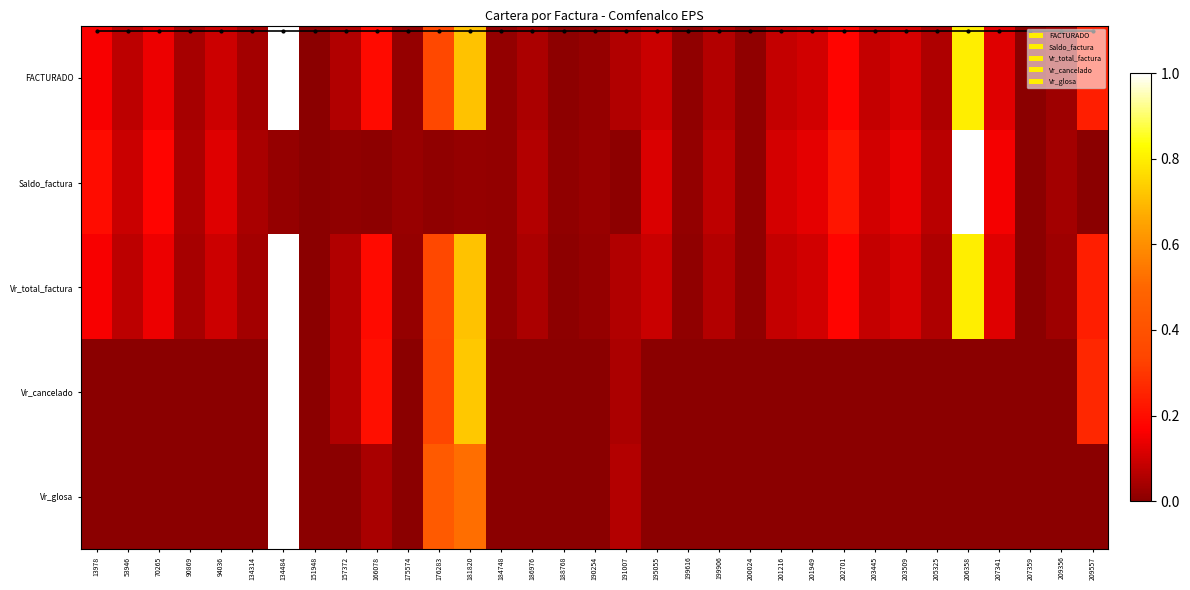

At which label does Vr_cancelado reach its peak?

134484